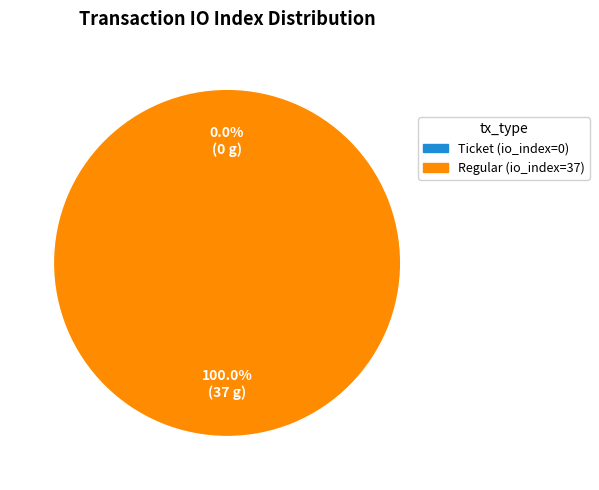

Which slice is the largest?

Regular (io_index=37)